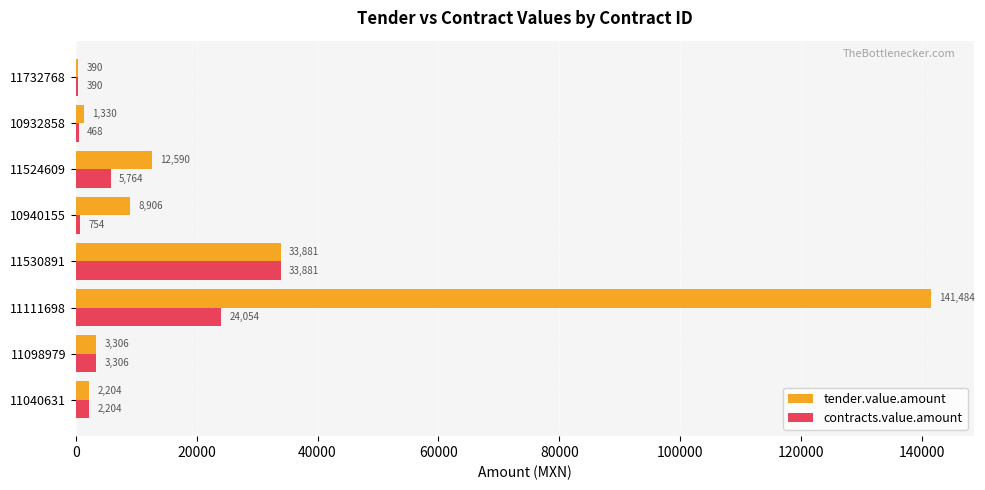

At which label is contracts.value.amount closest to 17135?

11111698